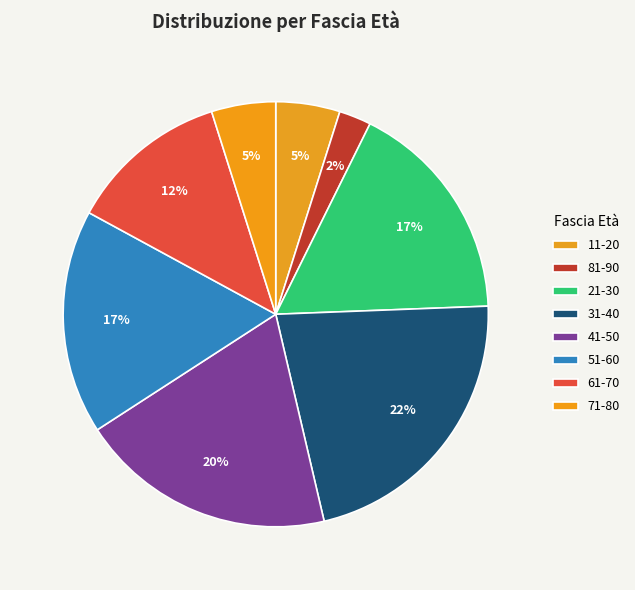

The 31-40 slice represents 36% of the pie. True or false?

False